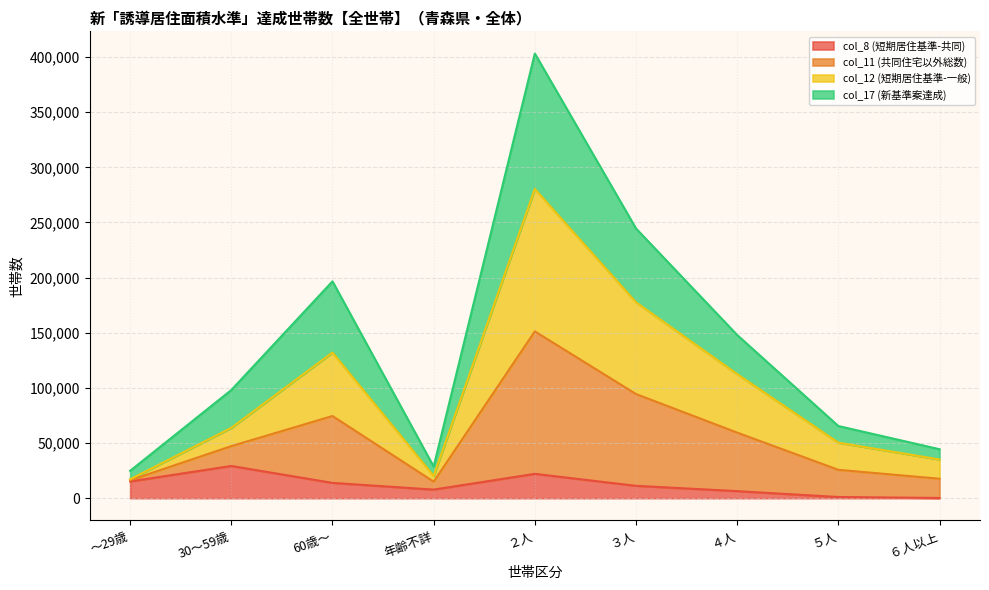

Does the chart have visible grid lines?

Yes